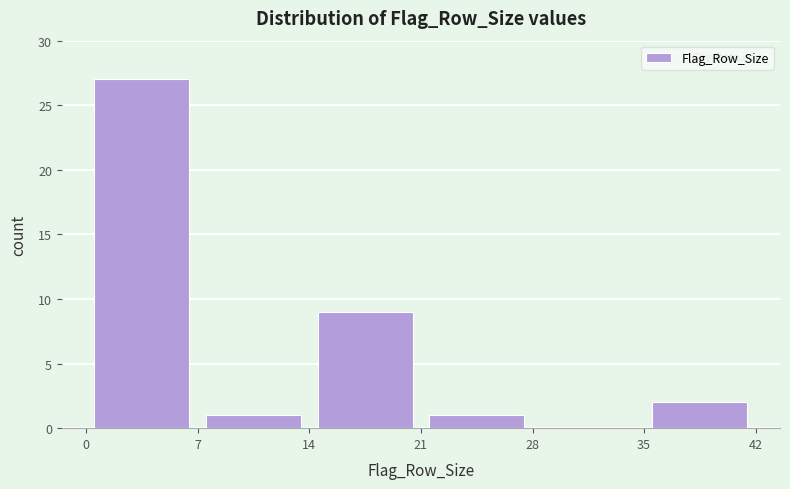

Over which range of the x-axis is the bar tallest?

0 to 7